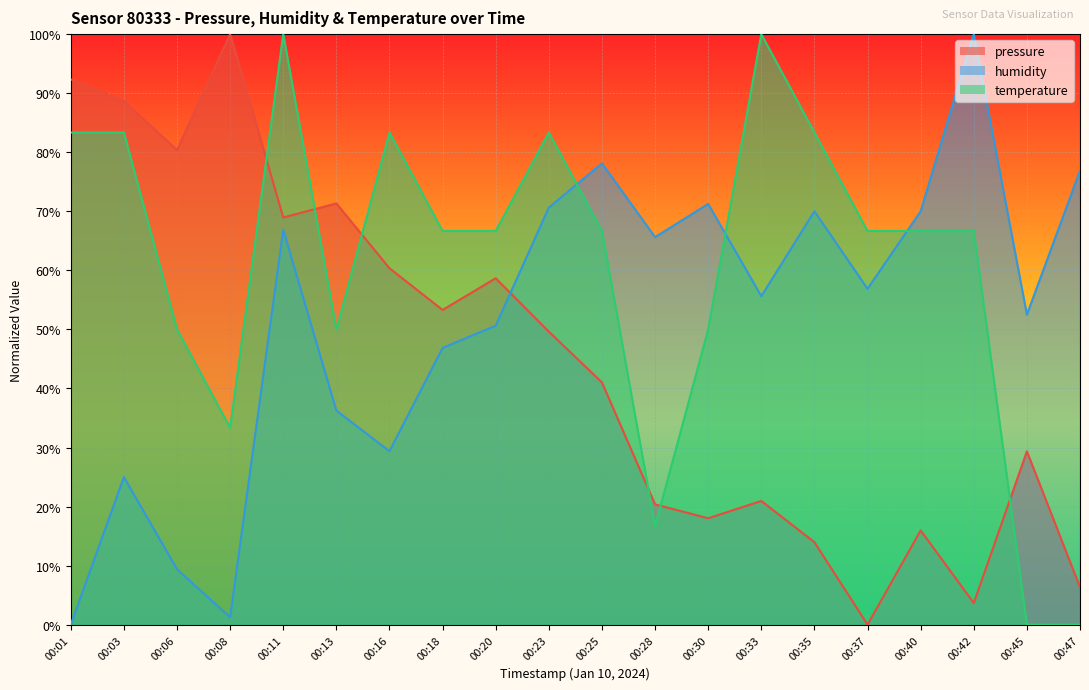

How many times do humidity and pressure cross each other?

1